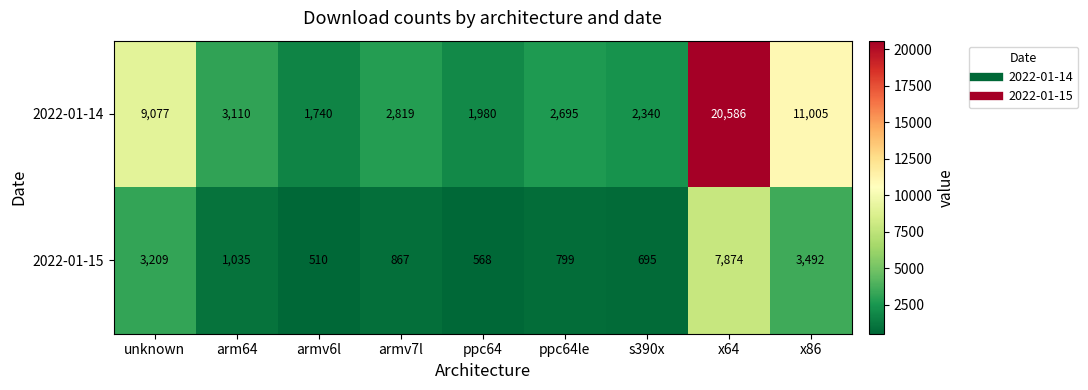

The 2022-01-15 series shows 568 at ppc64. True or false?

True